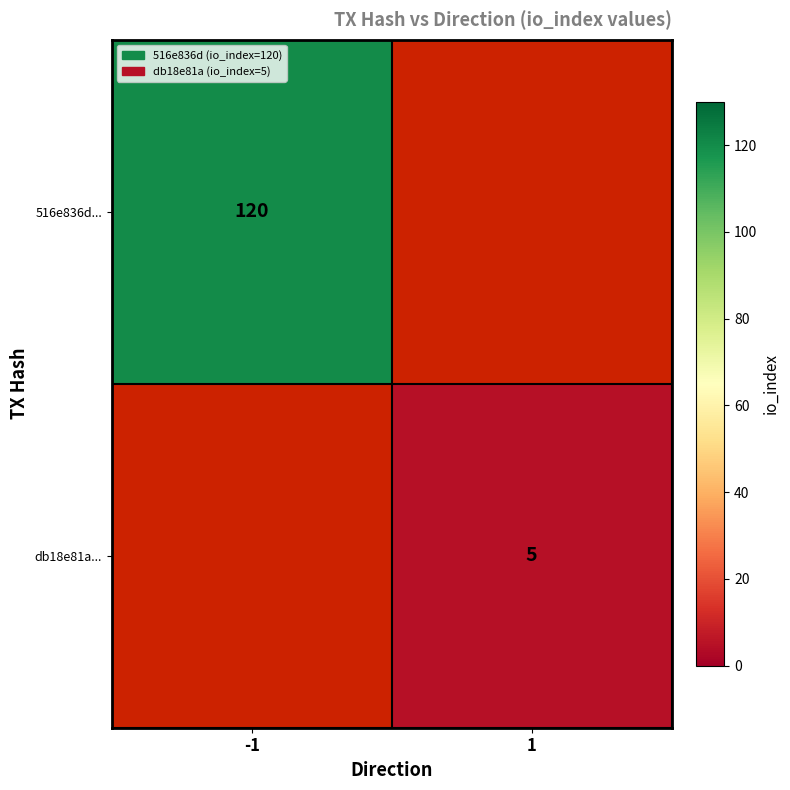

What is the minimum value shown in the chart?

5.0